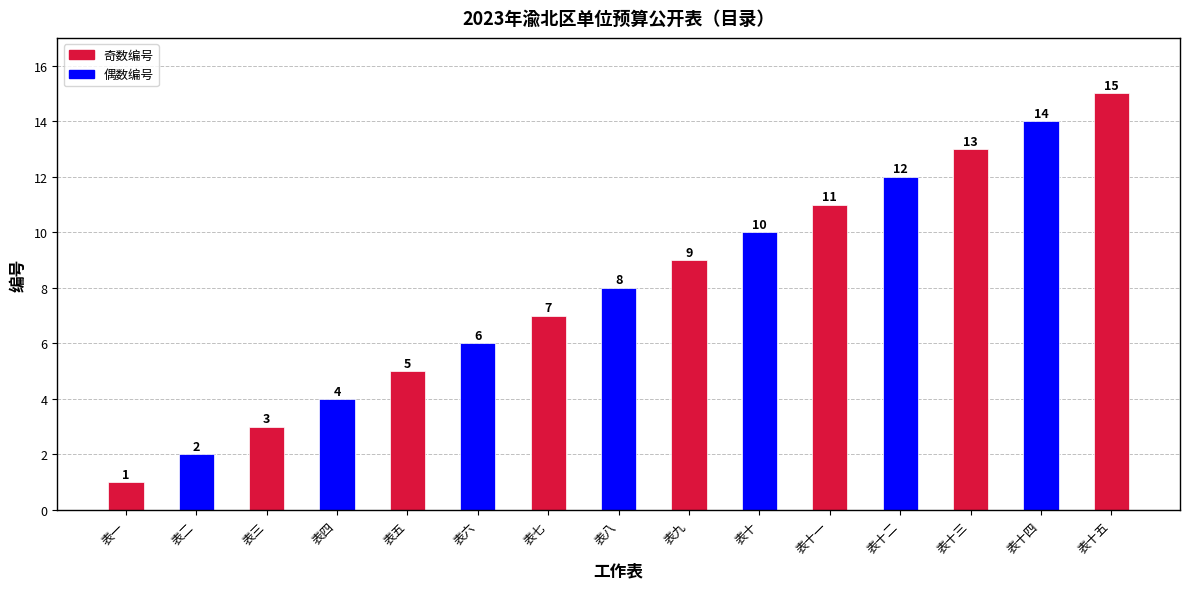

What is the minimum value shown in the chart?

1